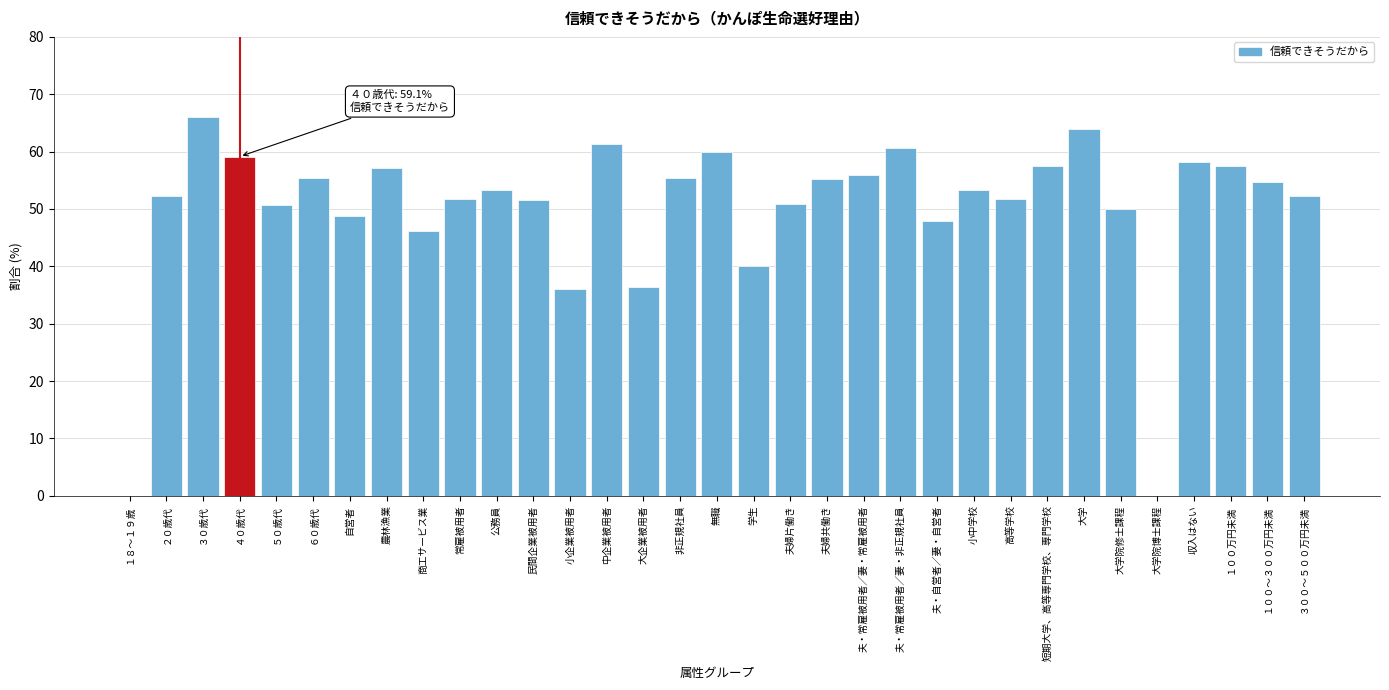

What is the sum of the values at 農林漁業 and 夫・自営者／妻・自営者?

105.0